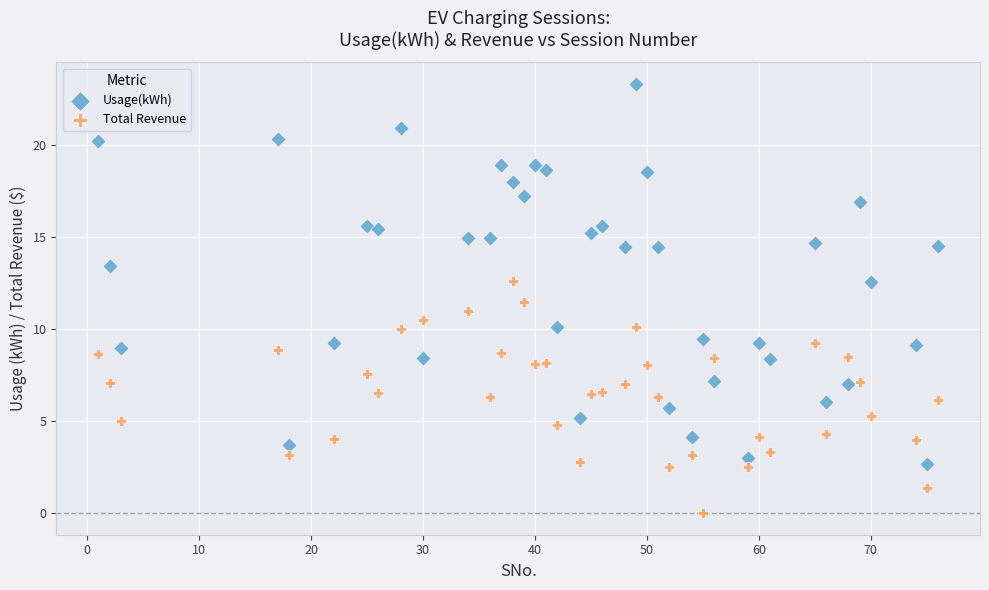

Which series has the widest spread of Y values?

Usage(kWh)